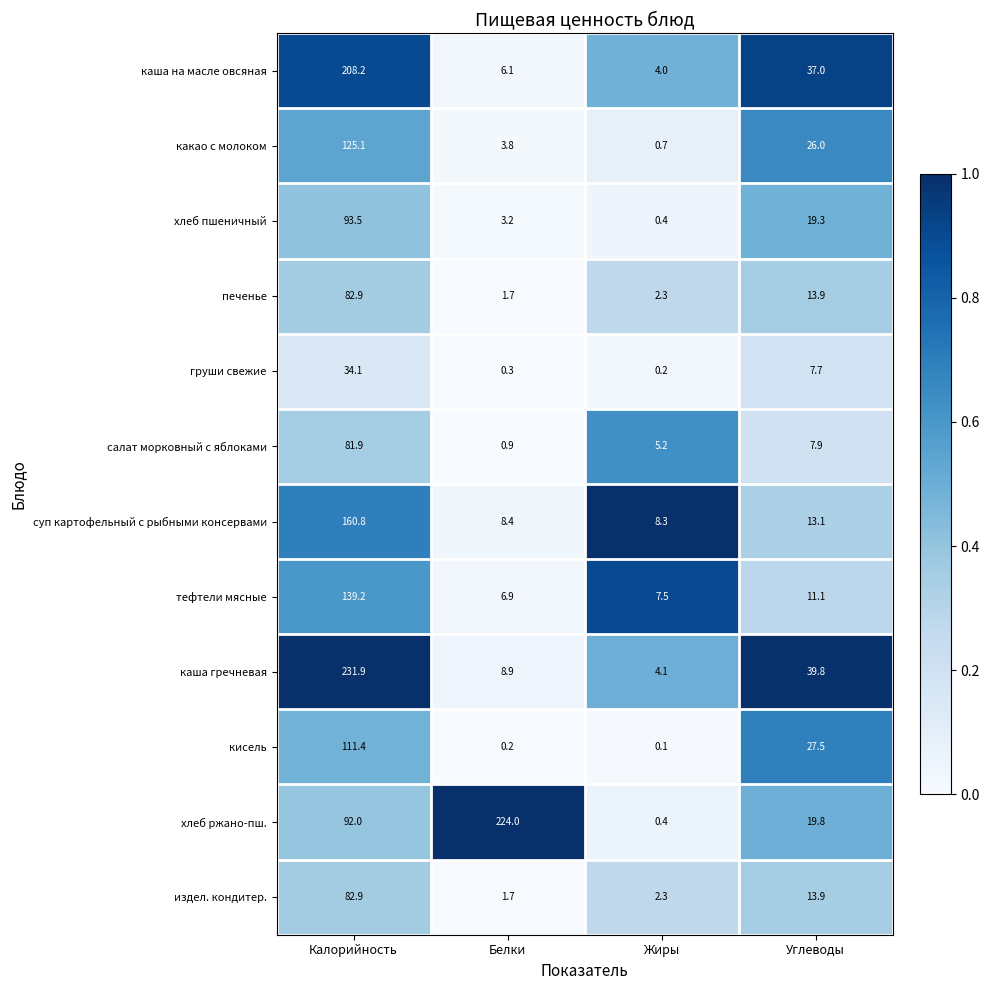

Count the number of categories in the chart.

4